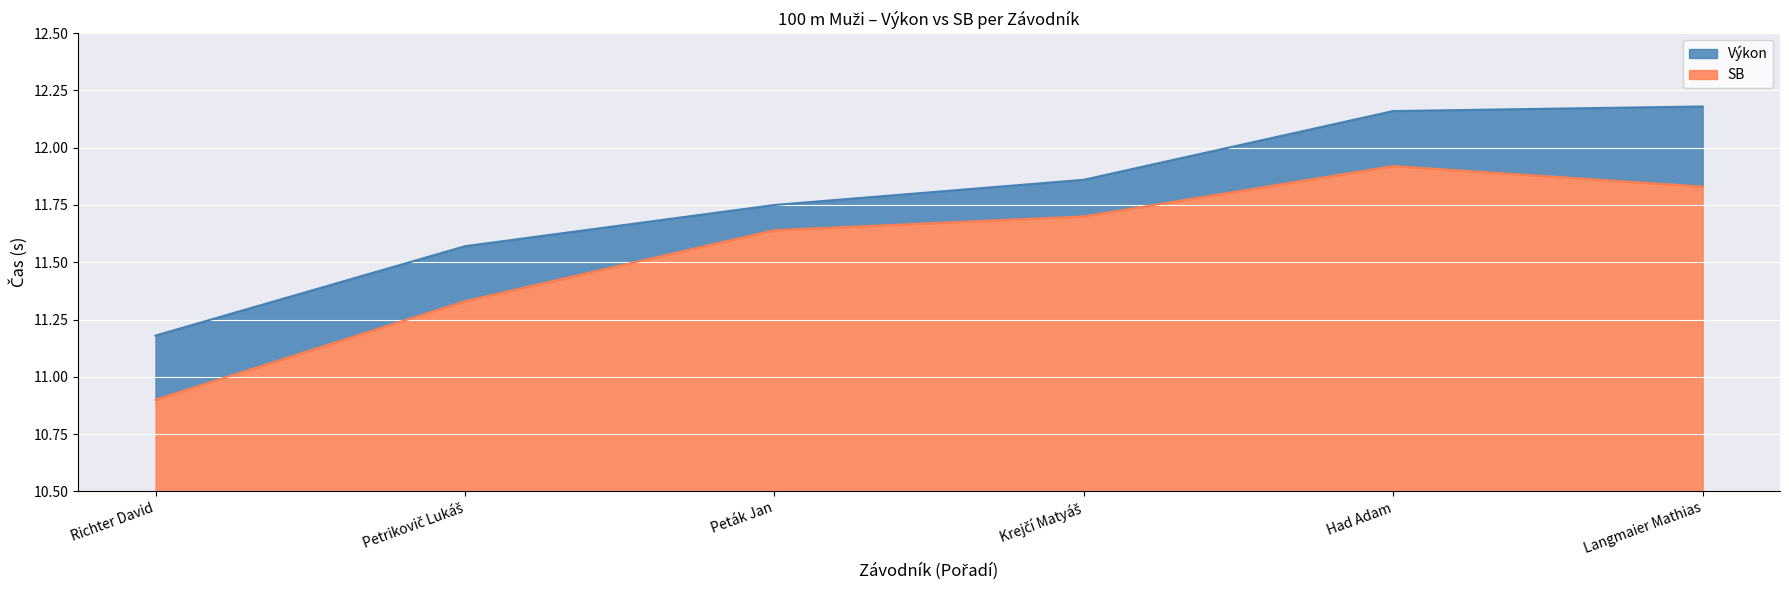

Reading right to left, what are all the values shown in this chart?

Výkon: 12.2	12.2	11.9	11.8	11.6	11.2
SB: 11.8	11.9	11.7	11.6	11.3	10.9